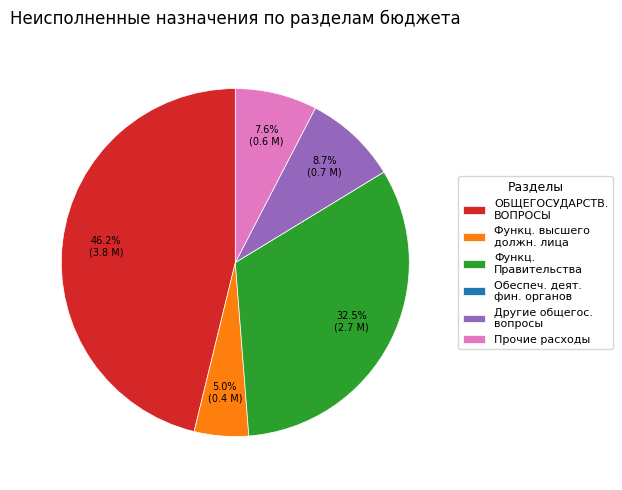

What is the largest slice in the pie chart?

ОБЩЕГОСУДАРСТВ. ВОПРОСЫ